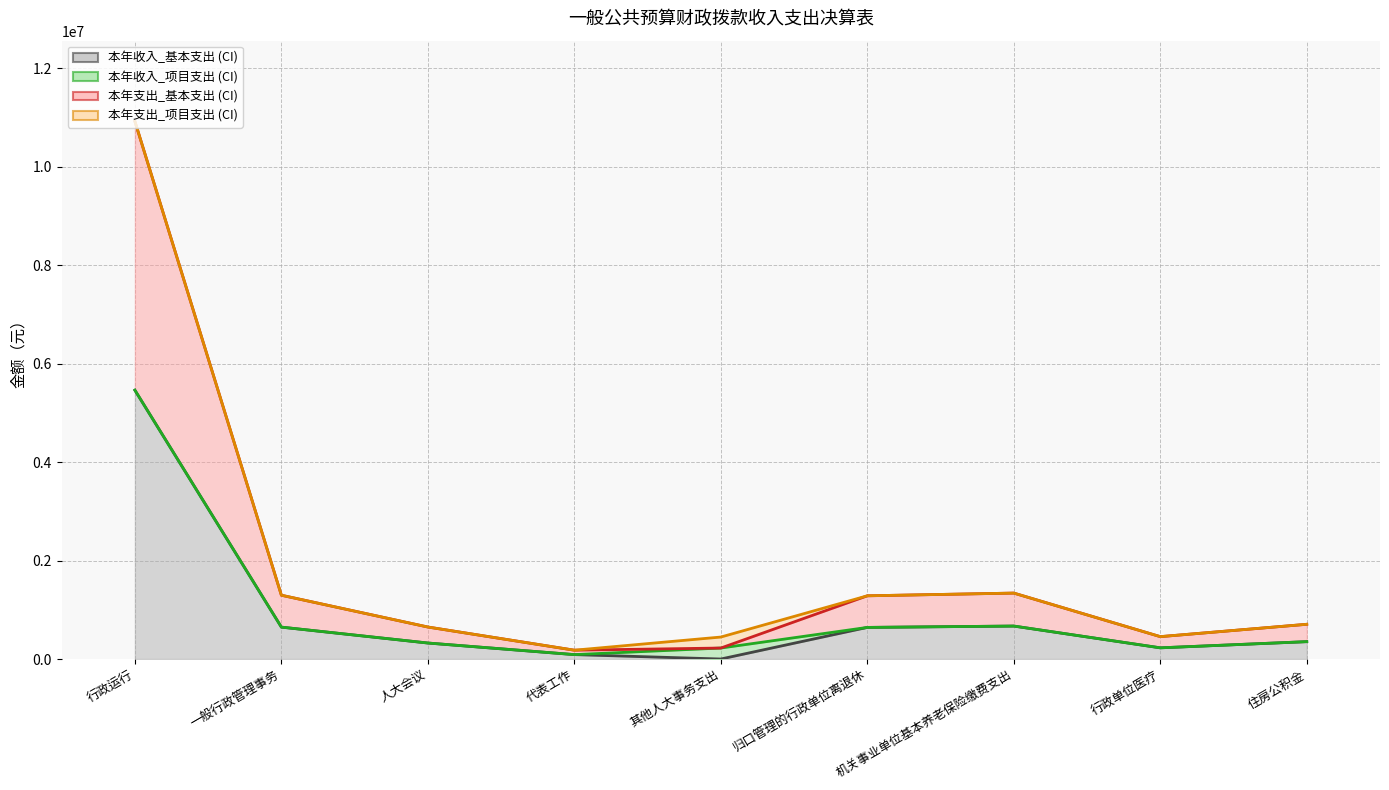

The value of 本年收入_基本支出_线 at 行政单位医疗 is 227354.2. True or false?

True